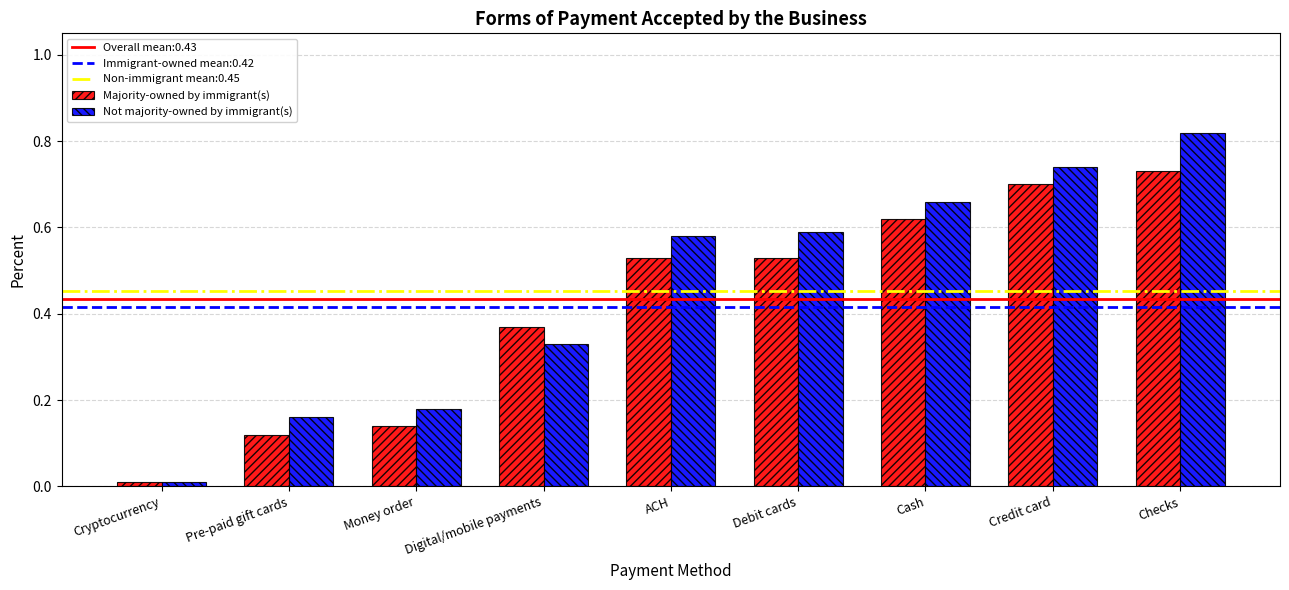

What is the label of the 4th bar from the left?

Digital/mobile payments